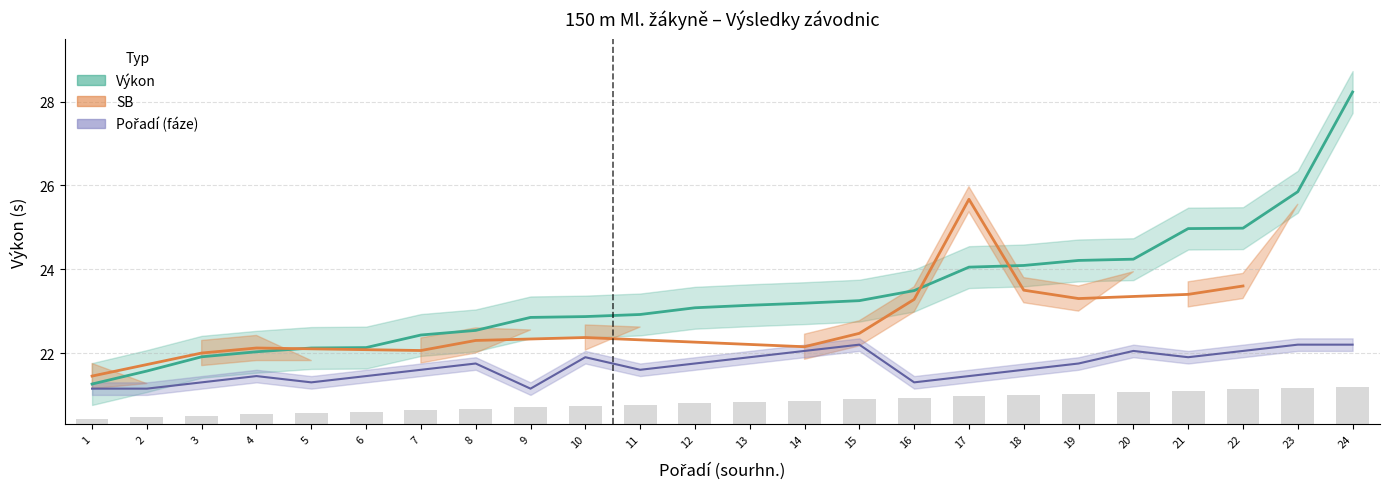

The value of Výkon at 6 is 37.9. True or false?

False